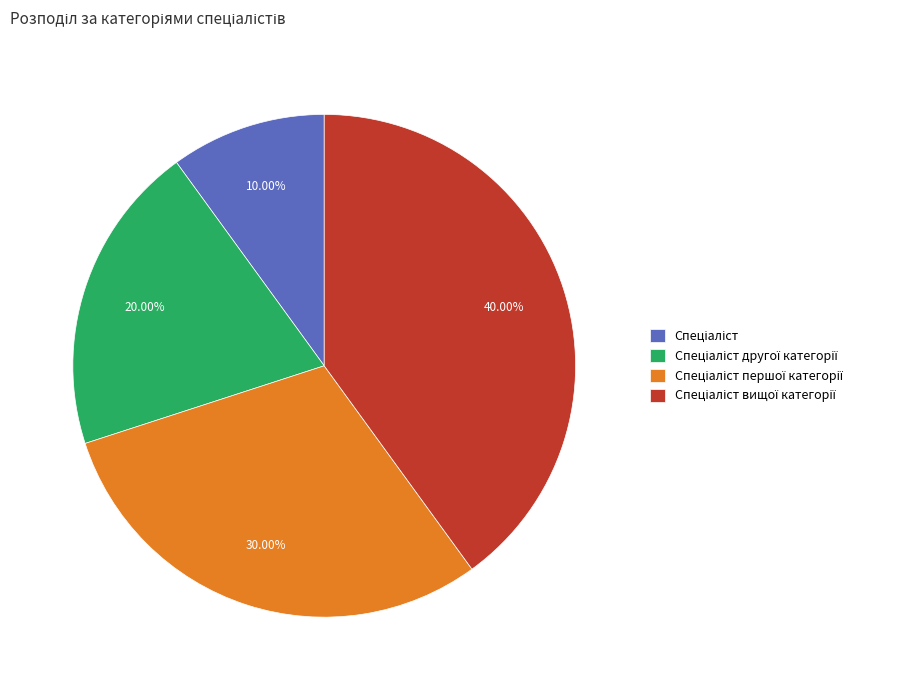

Count the number of slices in the pie.

4